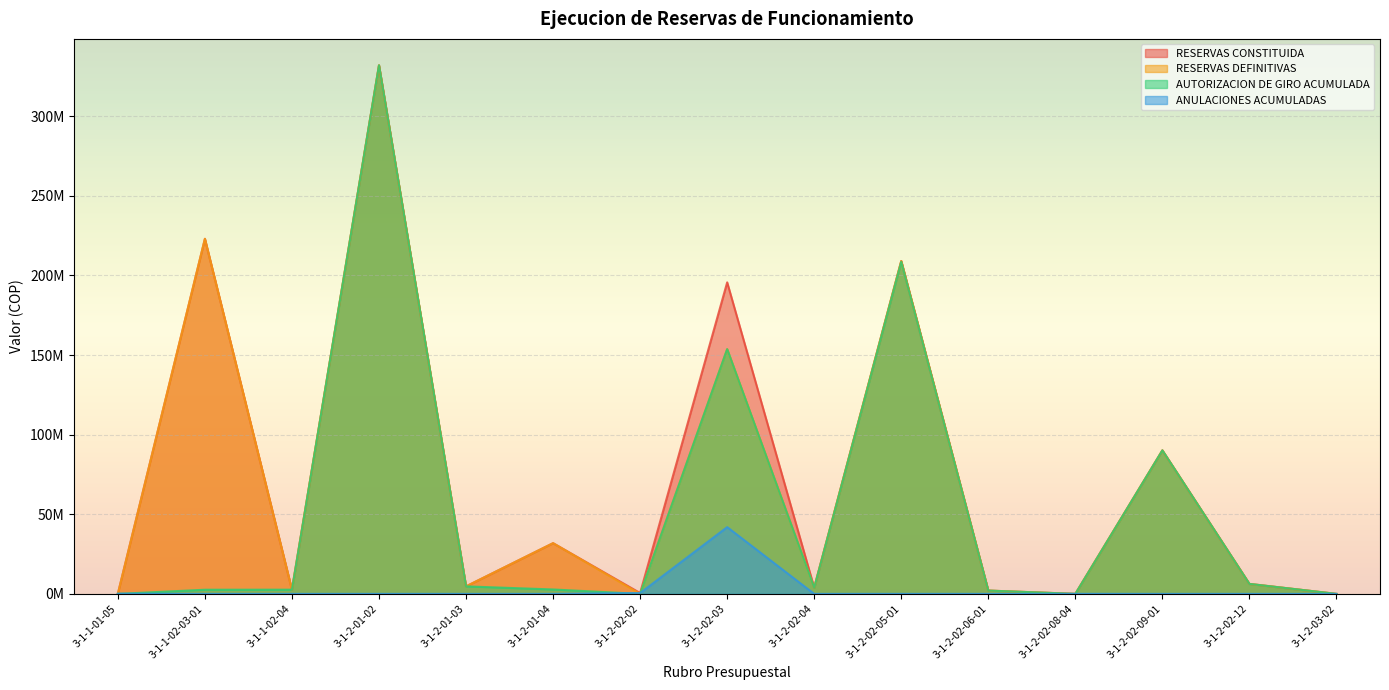

Count the number of categories in the chart.

15